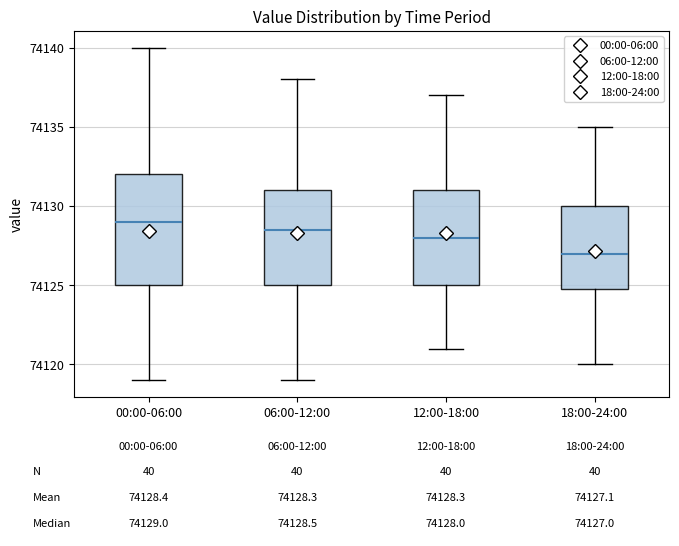

Comparing the boxes themselves (not the whiskers), which one is the tallest?

00:00-06:00